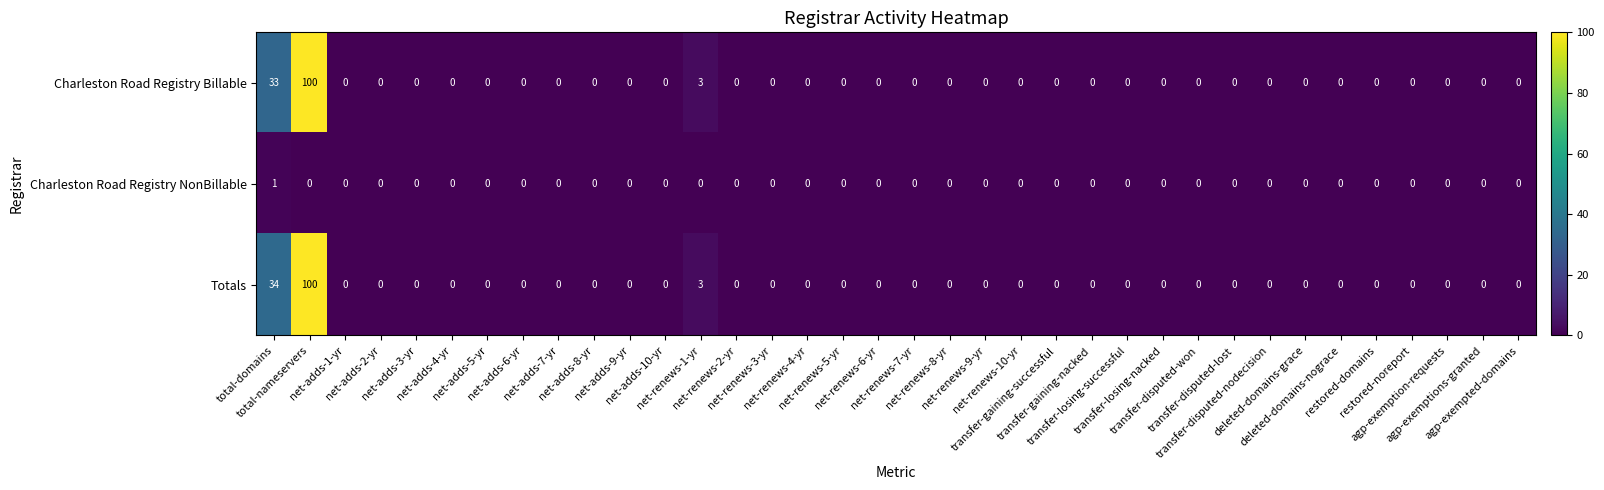

What is the difference between the maximum and minimum values in the Totals series?

100